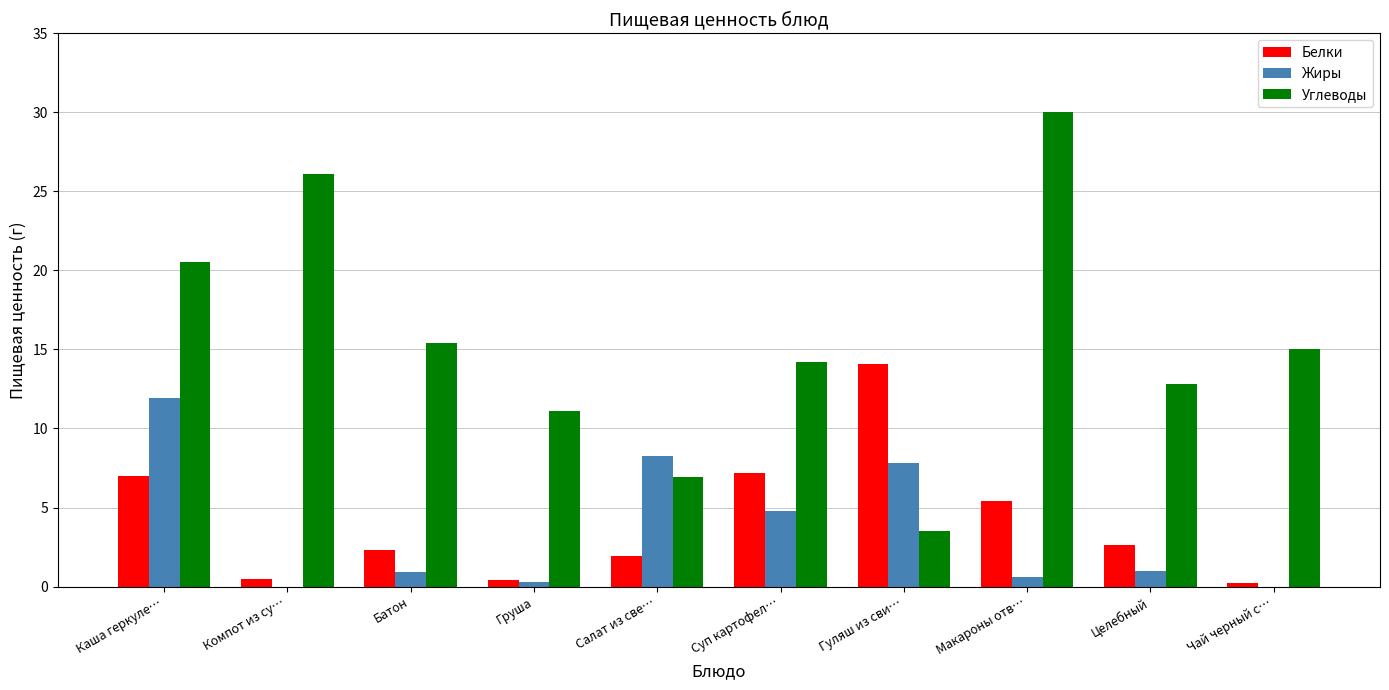

What is the maximum value shown in the chart?

30.0